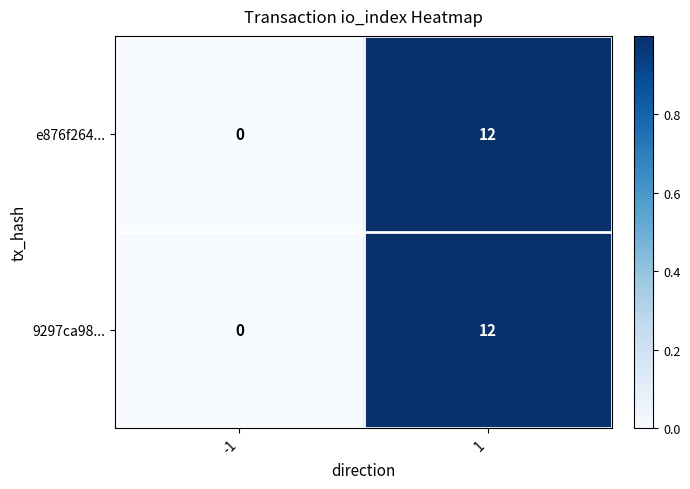

List the labels in order of e876f264... value, largest first.

1, -1